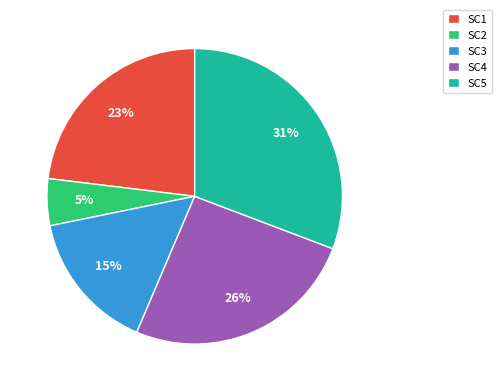

Count the number of slices in the pie.

5